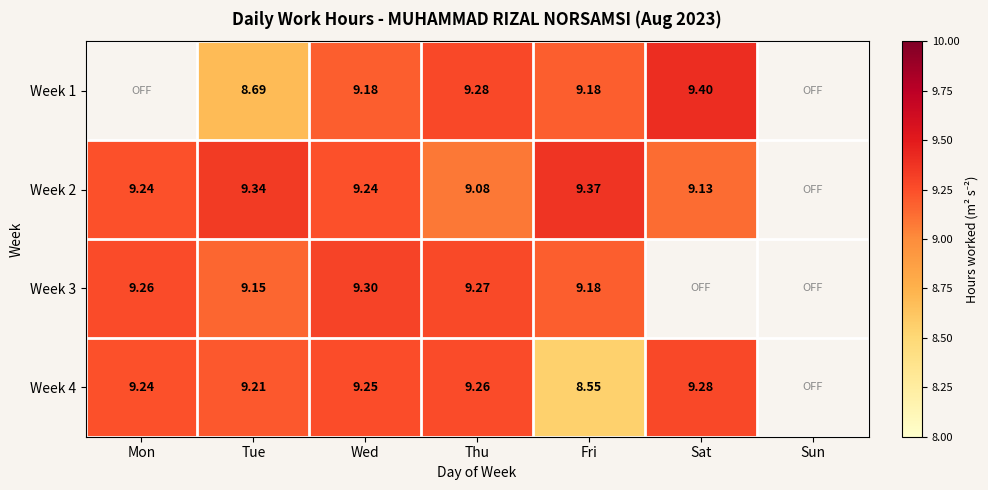

Is the value of Week 4 at Fri greater than the value of Week 2 at Tue?

No